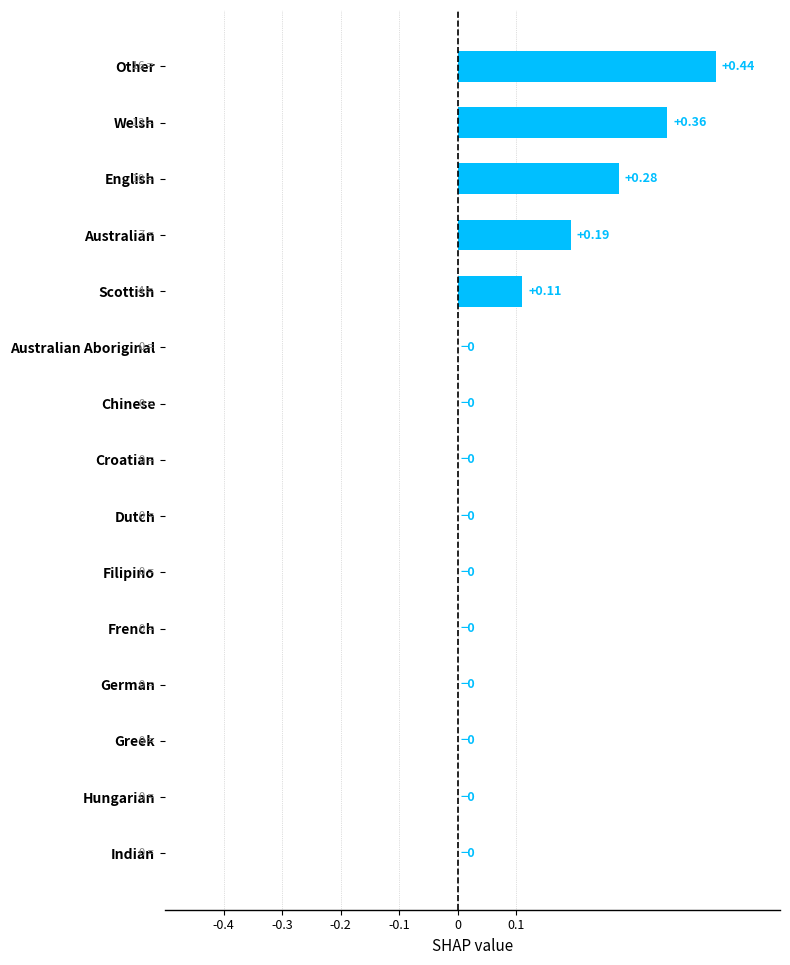

Which category has the highest value across all series?

Other